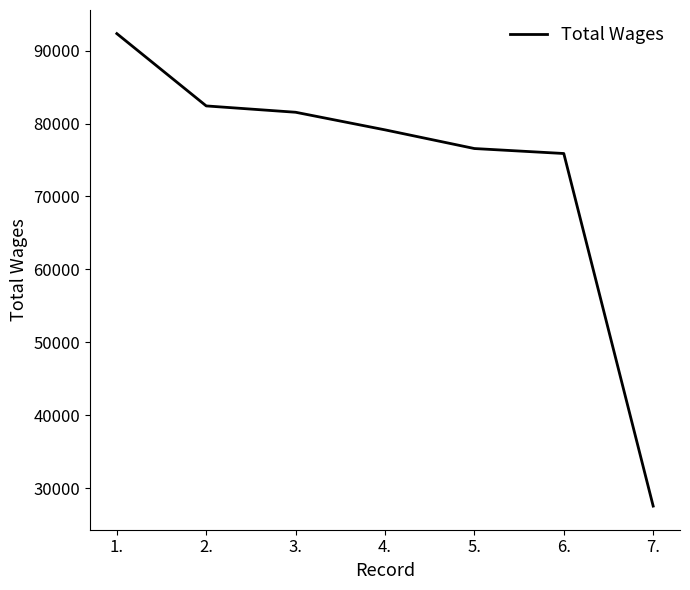

How many lines are shown in the chart?

1